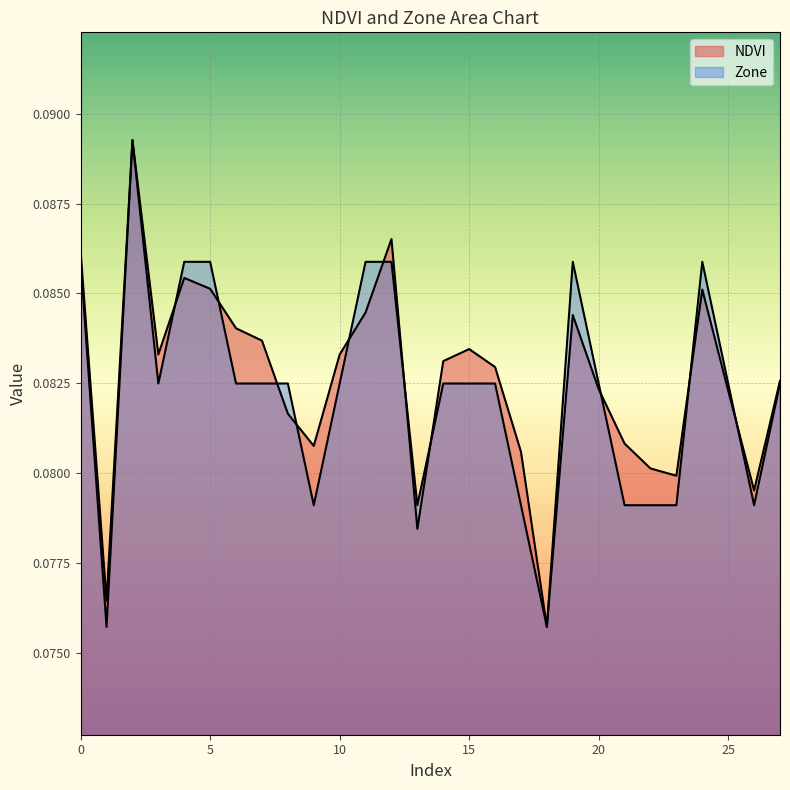

How many interior local valleys does the NDVI series have?

7